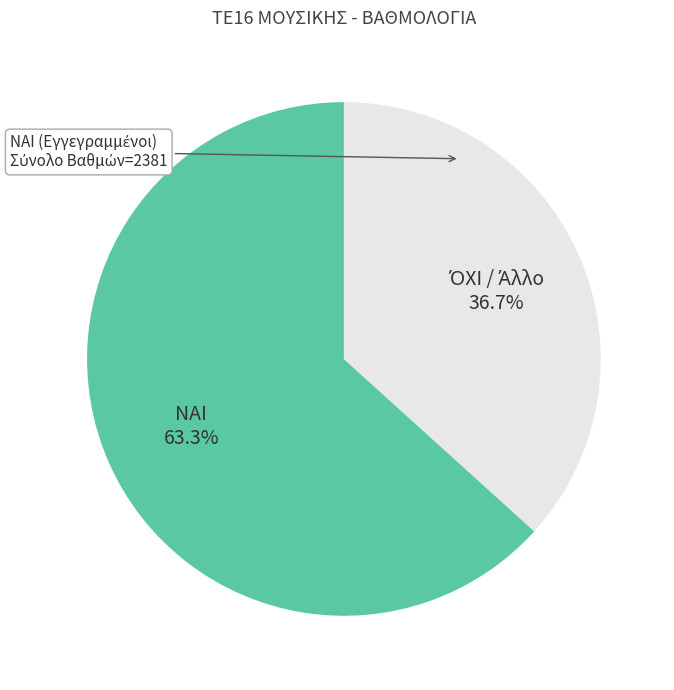

Which slice is the largest?

ΝΑΙ